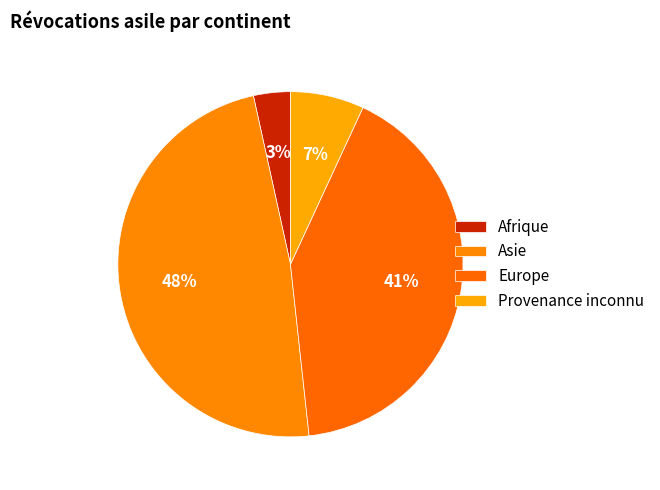

True or false: Europe accounts for 54% of the total.

False